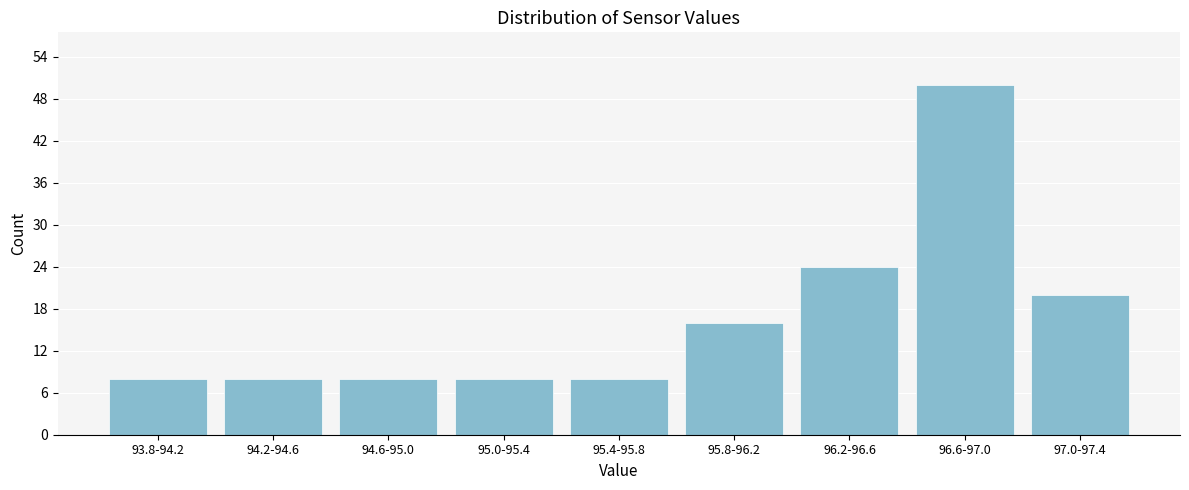

Reading left to right, list all the values displayed in this chart.

8	8	8	8	8	16	24	50	20